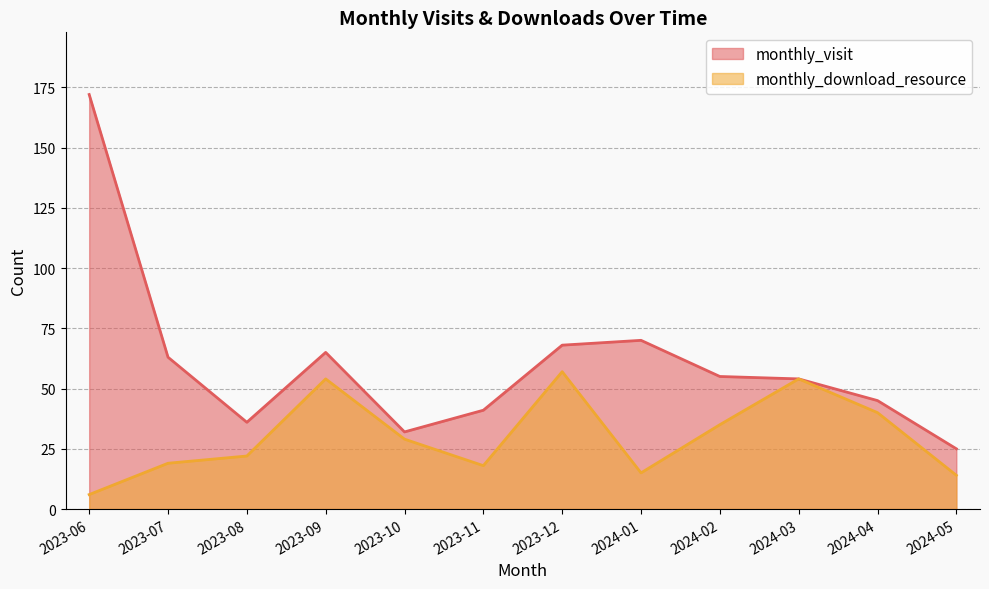

At which label is monthly_visit closest to 98?

2024-01